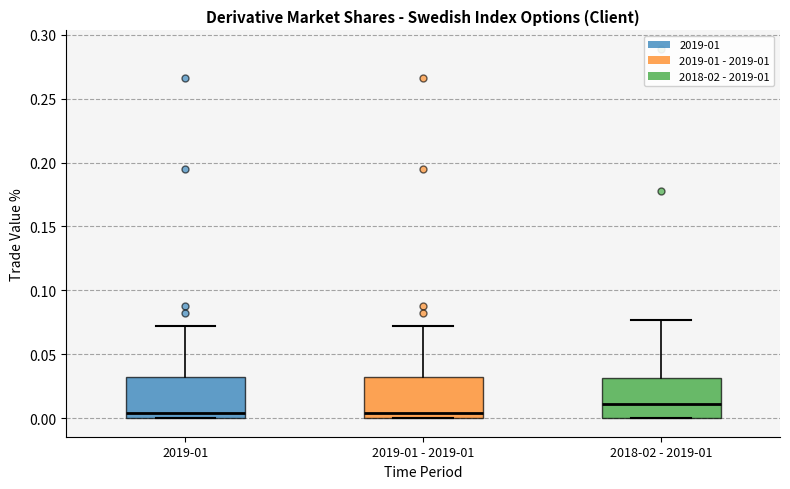

Which box has the highest median line?

2018-02 - 2019-01